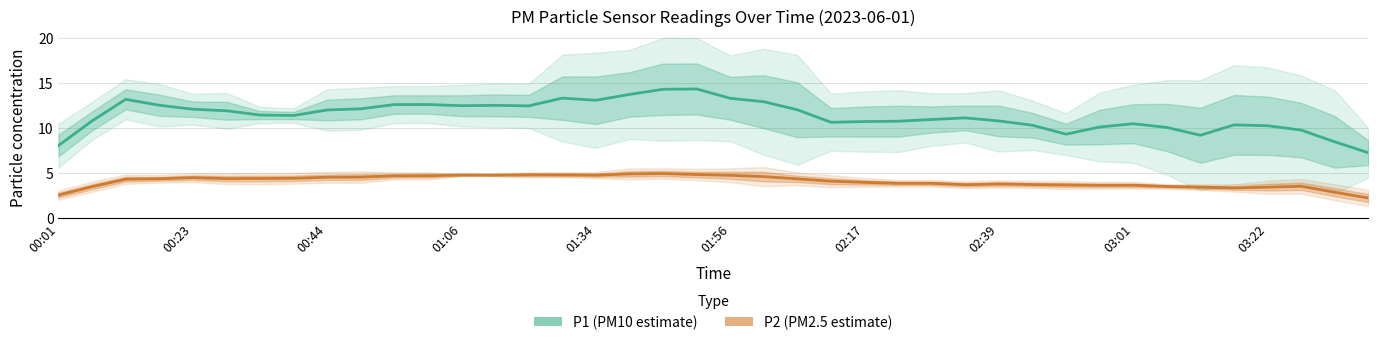

What is the maximum value shown in the chart?

14.3